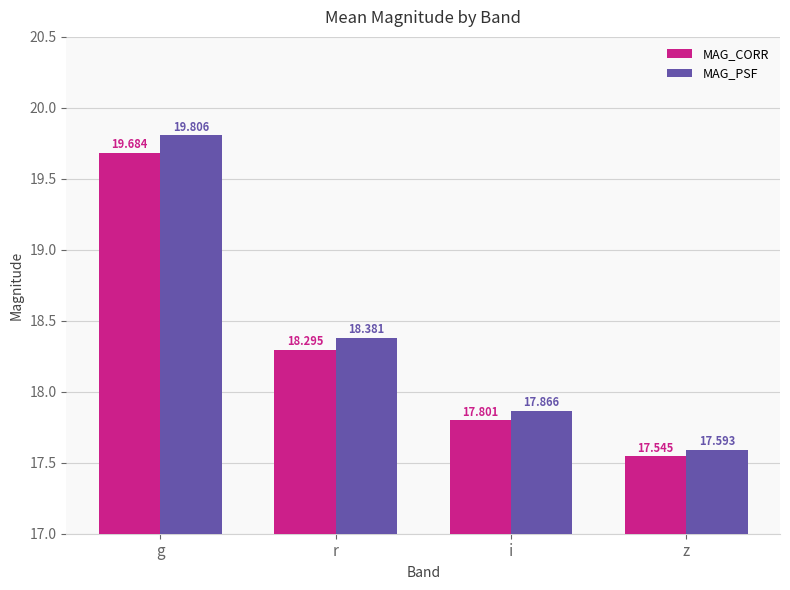

Are the bars grouped side by side (vs. stacked)?

Yes